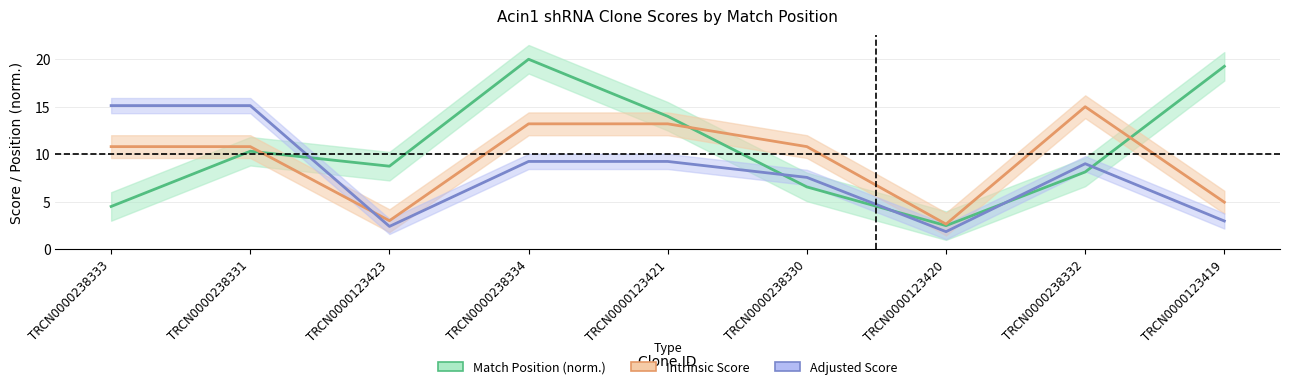

True or false: Match Position (norm.) has a value of 19.3 at TRCN0000123419.

True